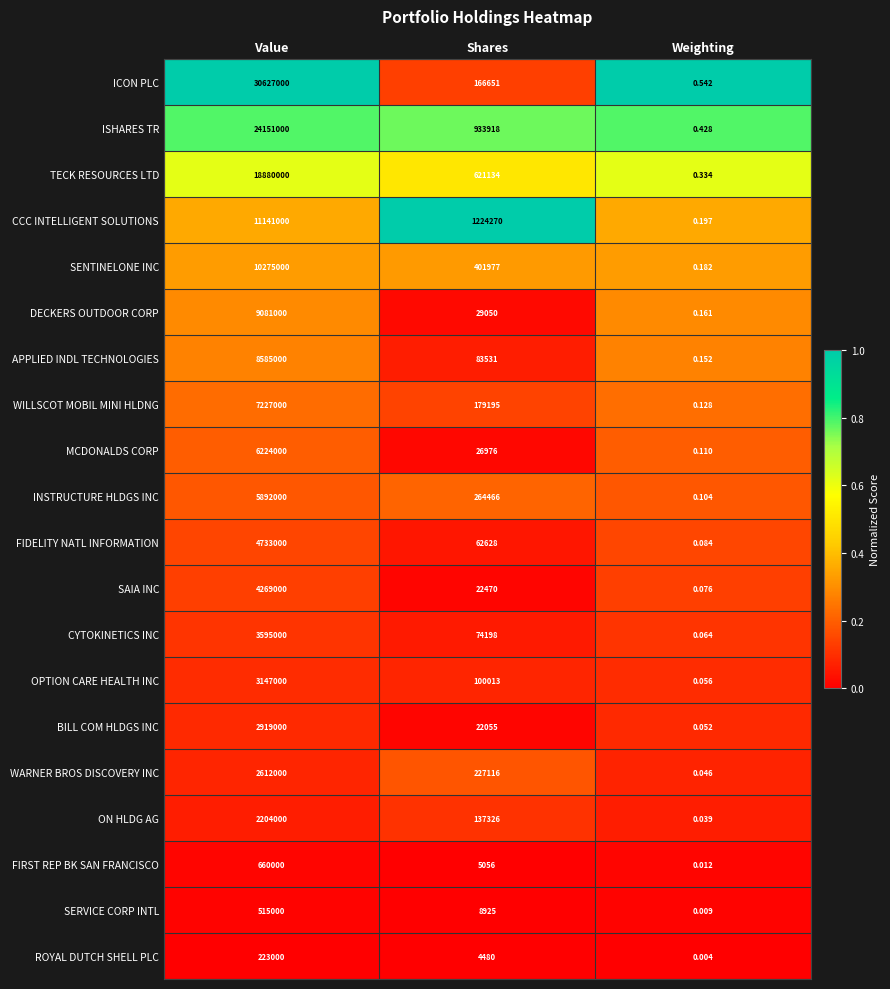

List the labels in order of SERVICE CORP INTL value, smallest first.

Weighting, Shares, Value